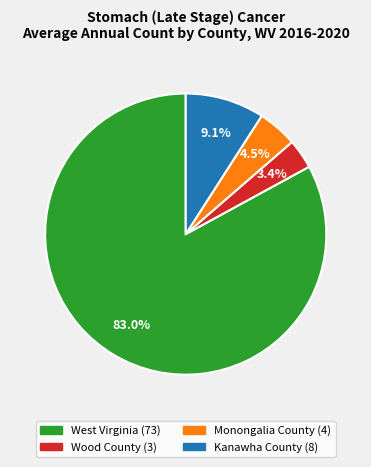

Rank the categories by value from highest to lowest.

West Virginia, Kanawha County, Monongalia County, Wood County